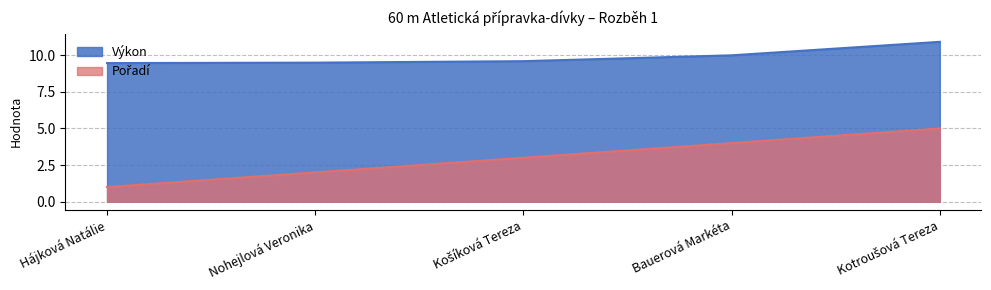

What are all the series names shown in the legend?

Výkon, Pořadí